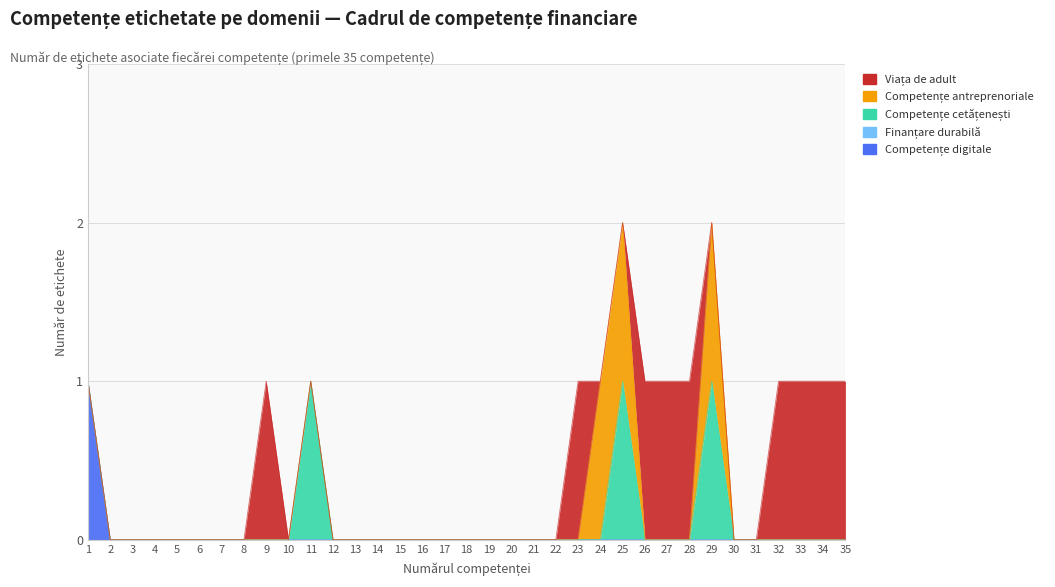

At which category is the sum across all series the highest?

25